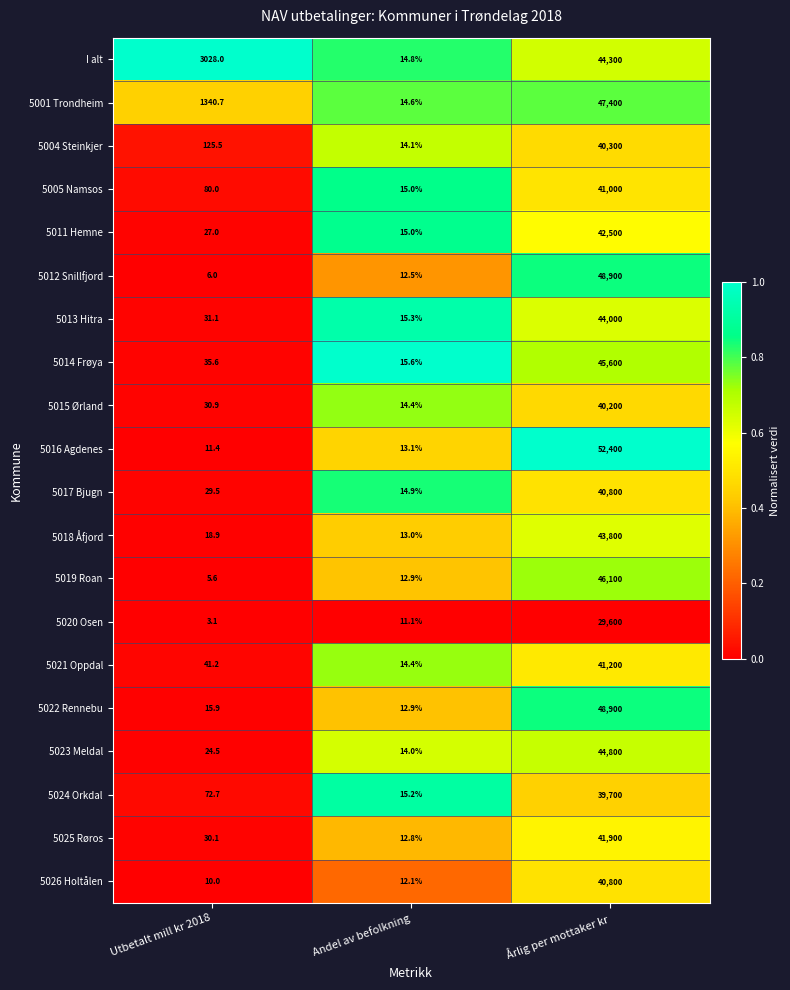

Which label corresponds to the smallest value in the chart?

Utbetalt mill kr 2018